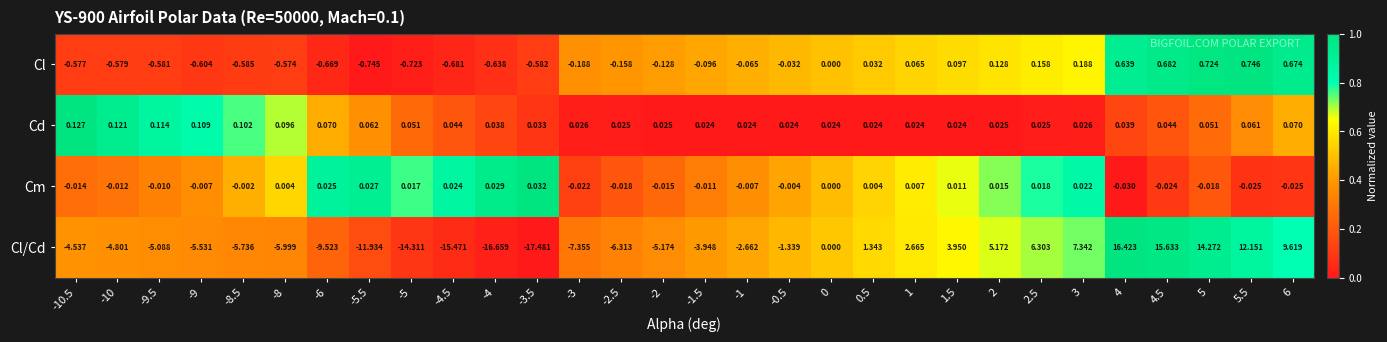

At 0.5, list the series in order from largest to smallest.

Cl/Cd, Cl, Cd, Cm